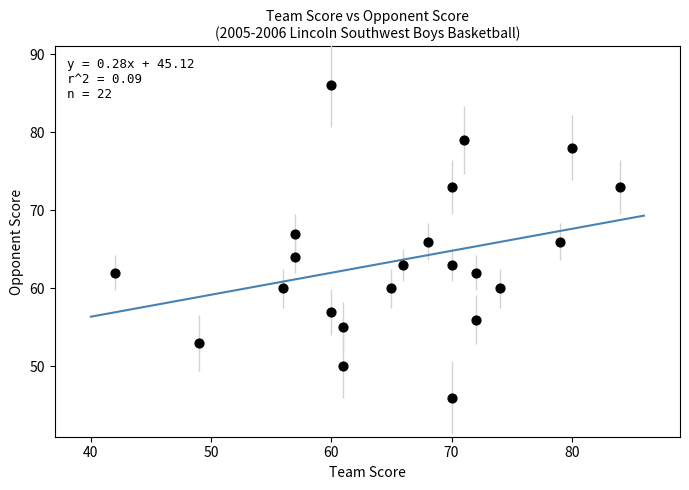

What is the range of X values (max minus min)?

42